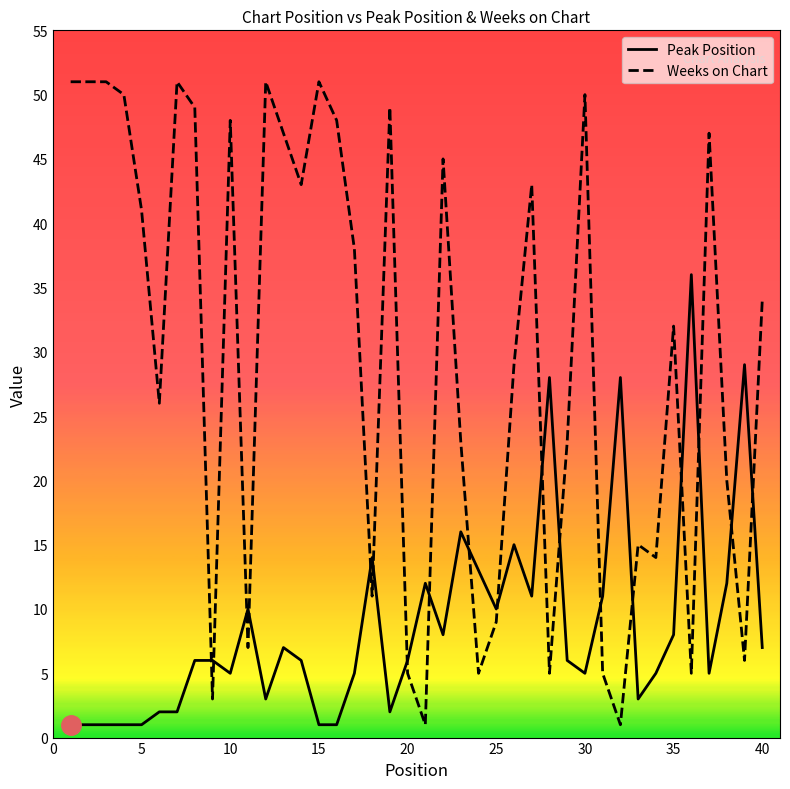

Reading right to left, what are all the values shown in this chart?

Peak Position: 7	29	12	5	36	8	5	3	28	11	5	6	28	11	15	10	13	16	8	12	6	2	14	5	1	1	6	7	3	10	5	6	6	2	2	1	1	1	1	1
Weeks on Chart: 34	6	20	47	5	32	14	15	1	5	50	23	5	43	29	9	5	23	45	1	5	49	11	38	48	51	43	47	51	7	48	3	49	51	26	41	50	51	51	51